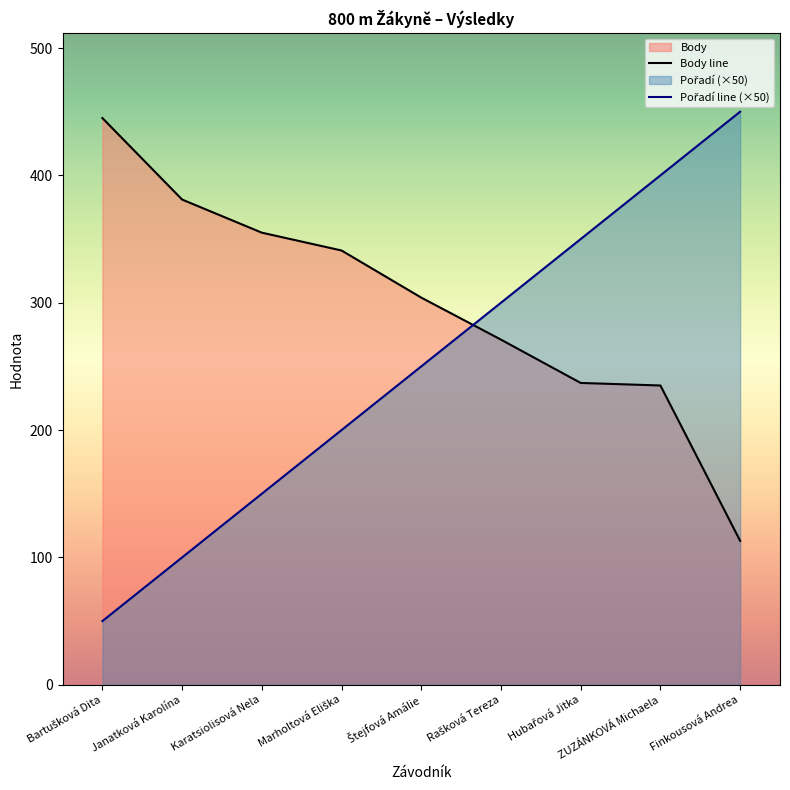

What position from the left is ZUZÁNKOVÁ Michaela?

8